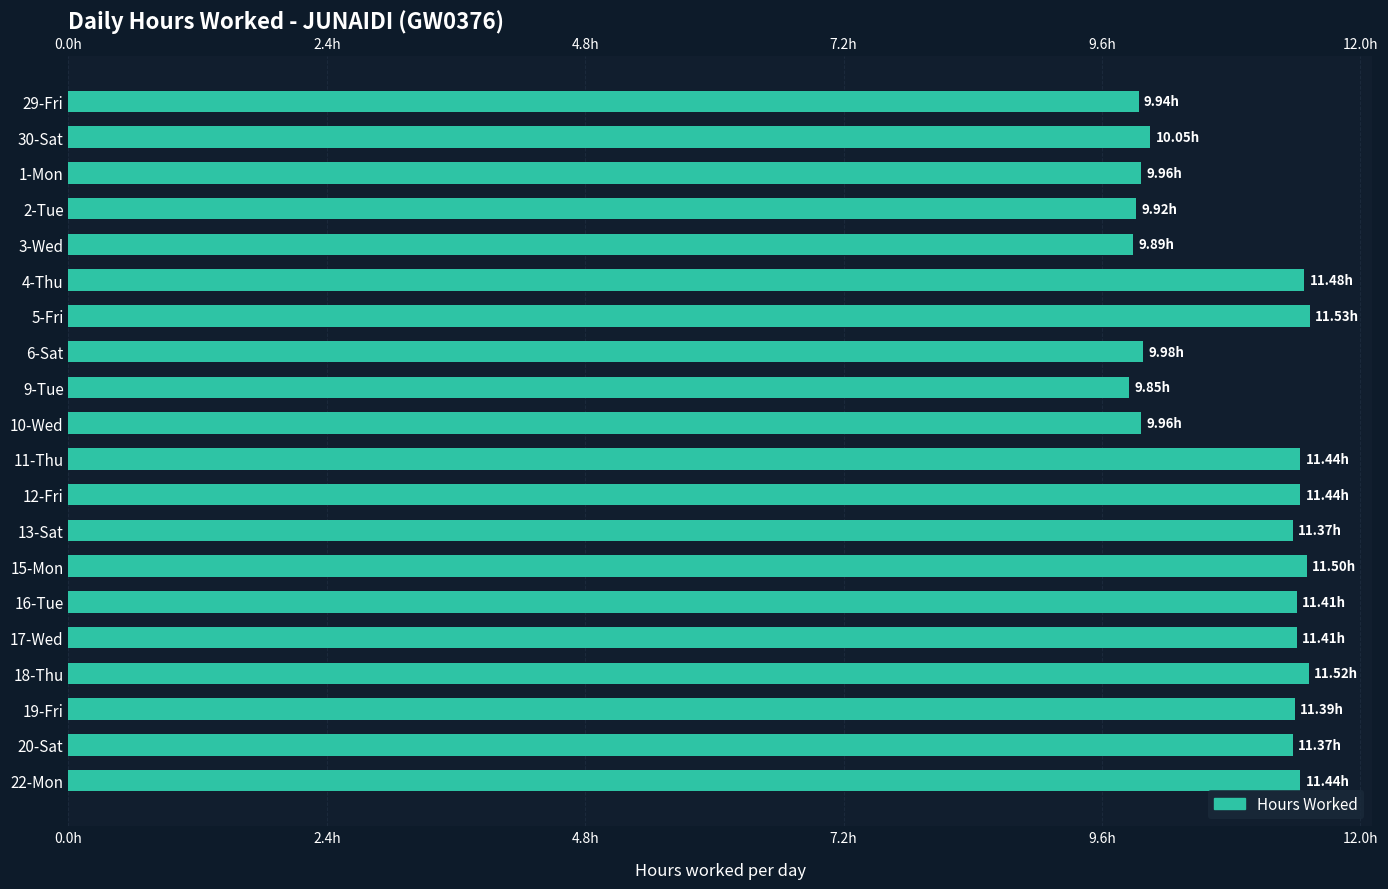

Which has a higher value, 5-Fri or 9-Tue?

5-Fri